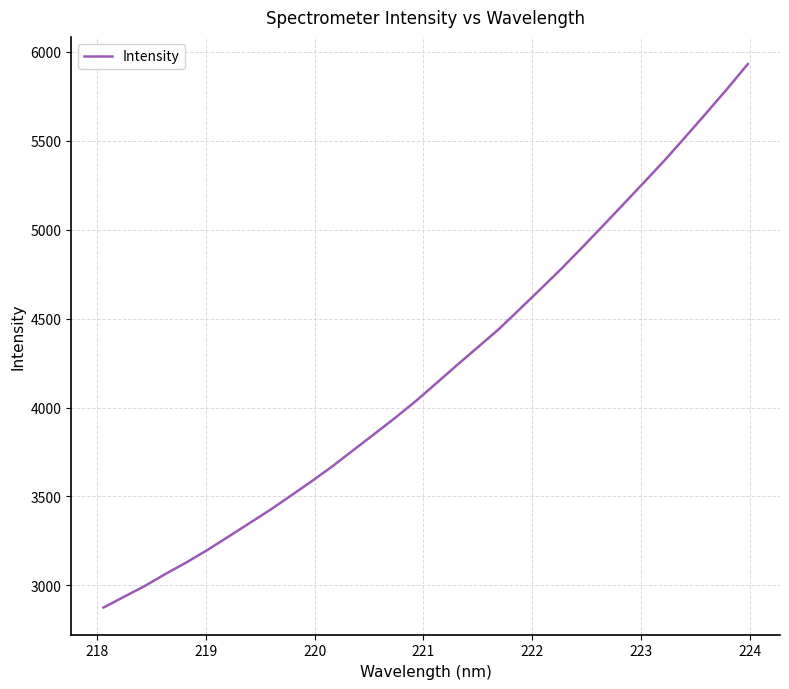

What is the greatest value displayed?

5930.4